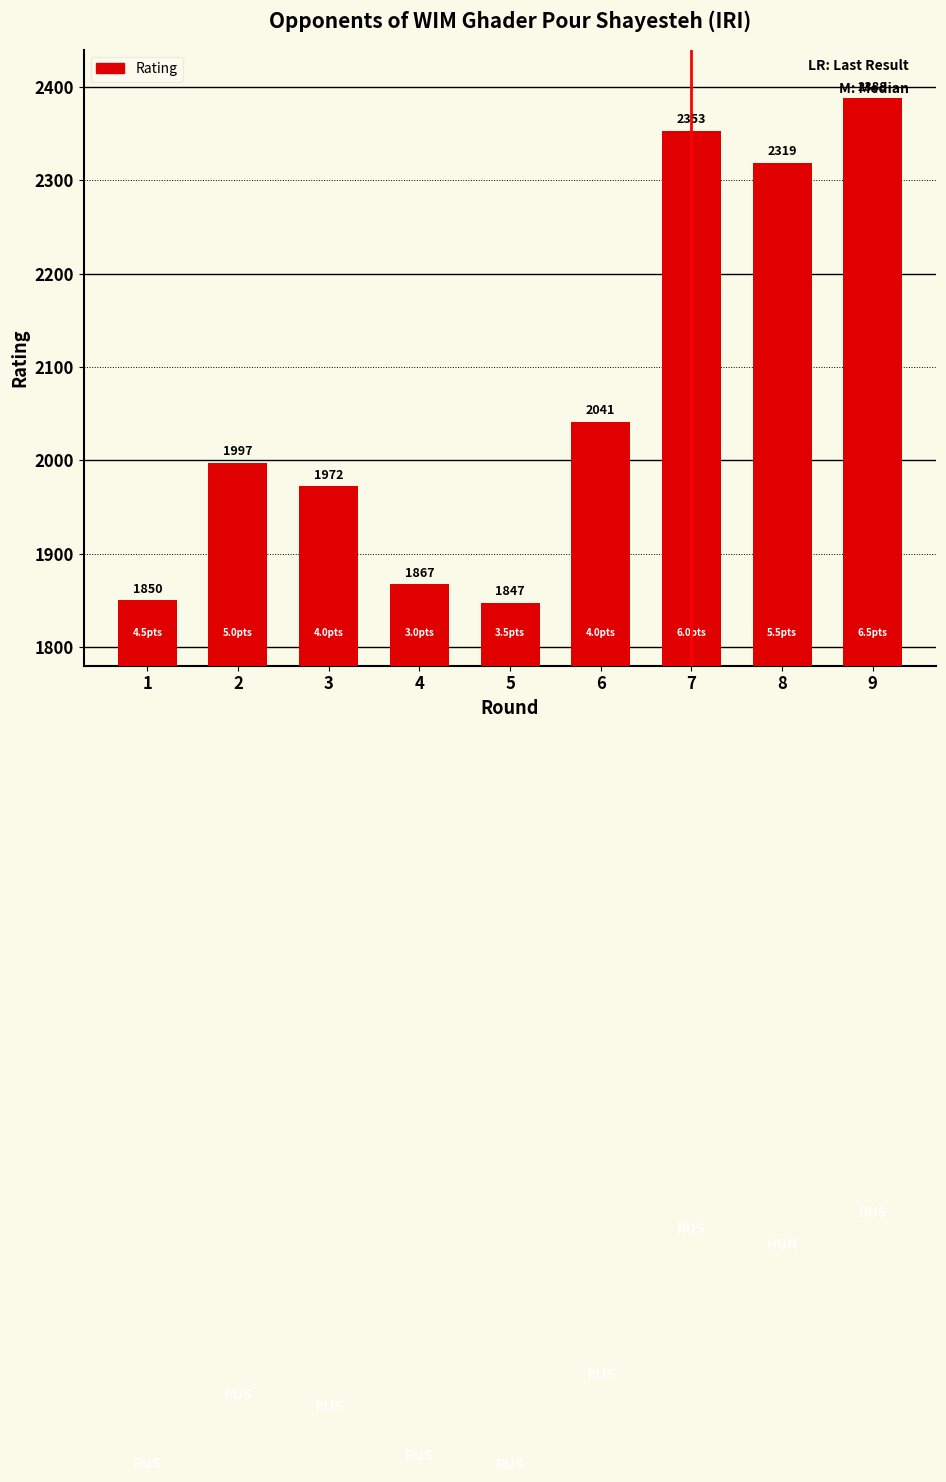

Is it true that the value at 9 is 2388?

True